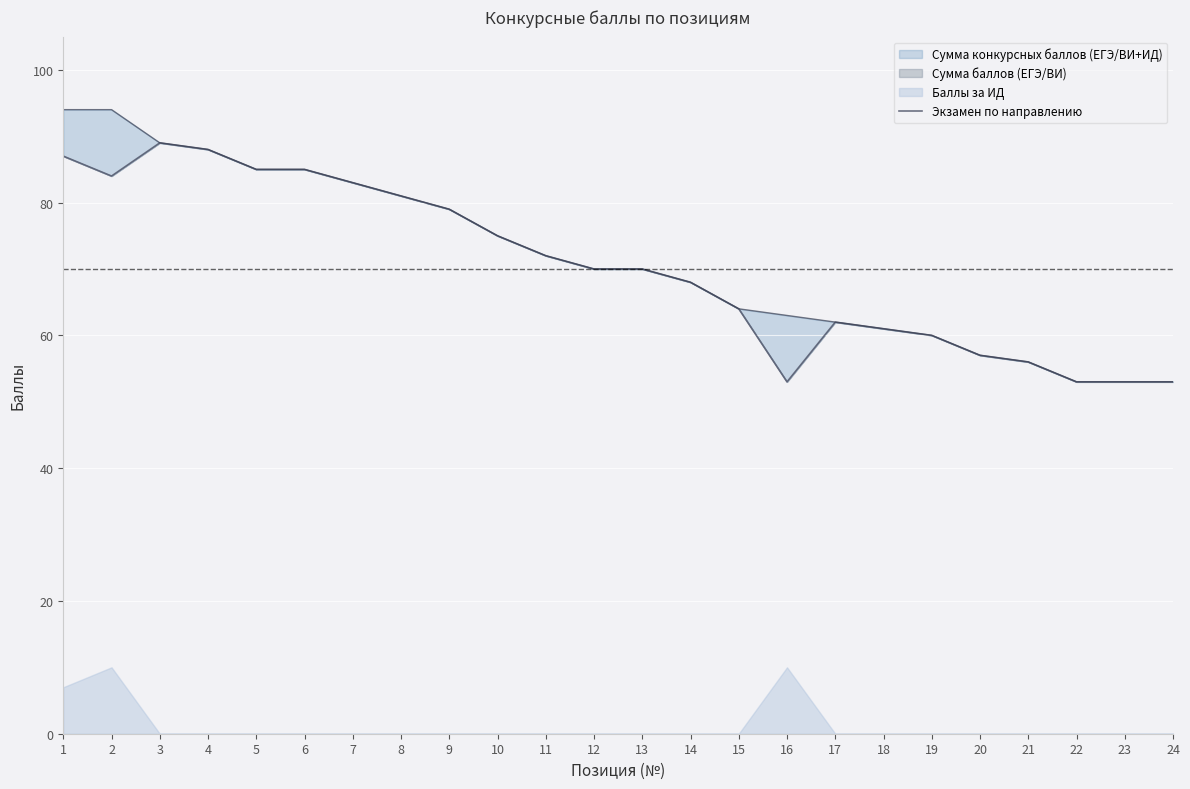

The chart shows a value of 75 at 10. True or false?

True